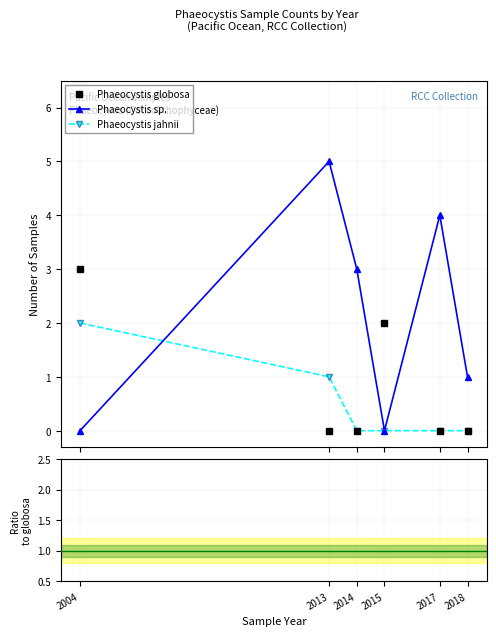

True or false: Phaeocystis globosa and sp./globosa cross at least once.

False